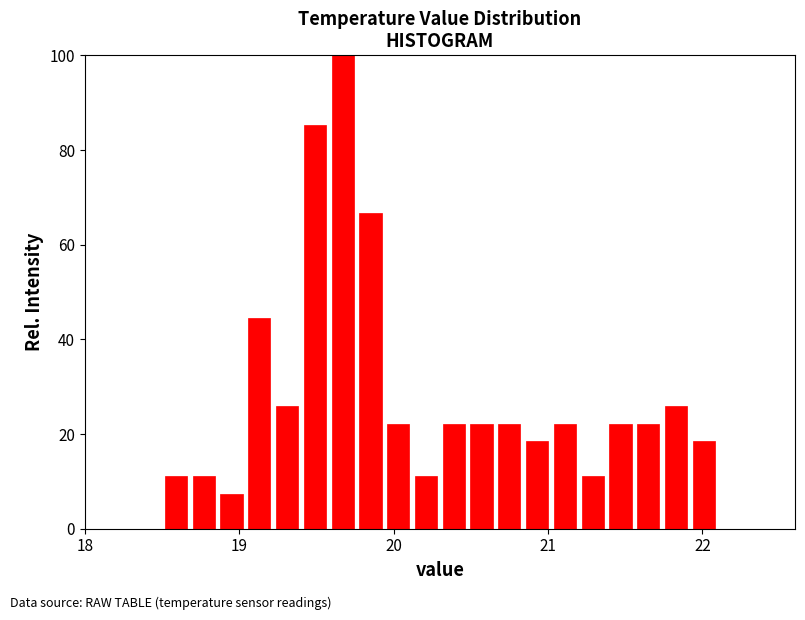

Around what value on the x-axis is the tallest bar? Give the approximate position of its centre, as read against the axis.

19.7